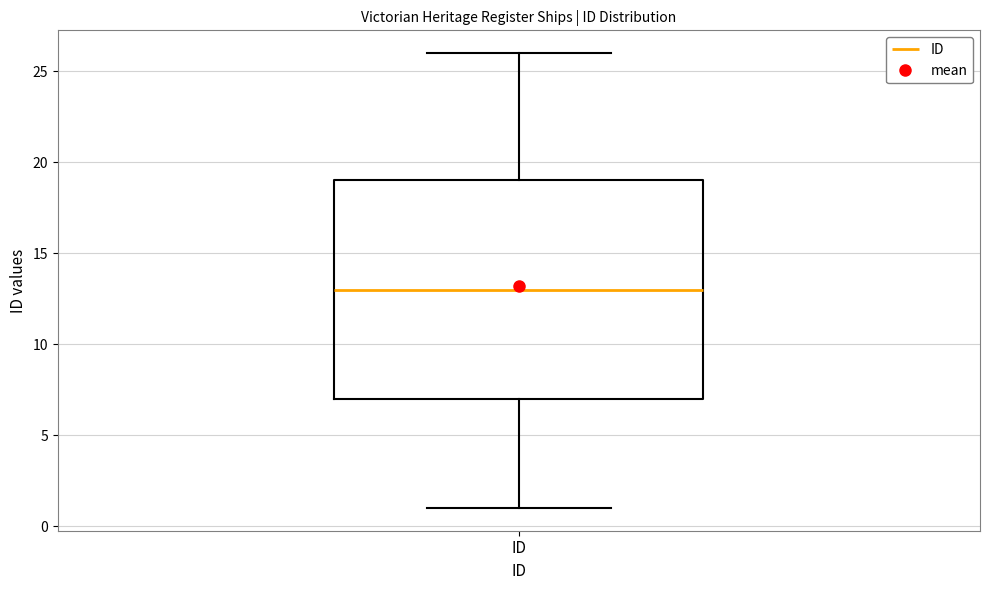

Read this box plot against the y-axis: the position of the median line, the range covered by the box, and the ends of both whiskers. The values are not printed on the chart, so give them approximately, as read against the axis.

median 13, box 7 to 19, whiskers 1 to 26